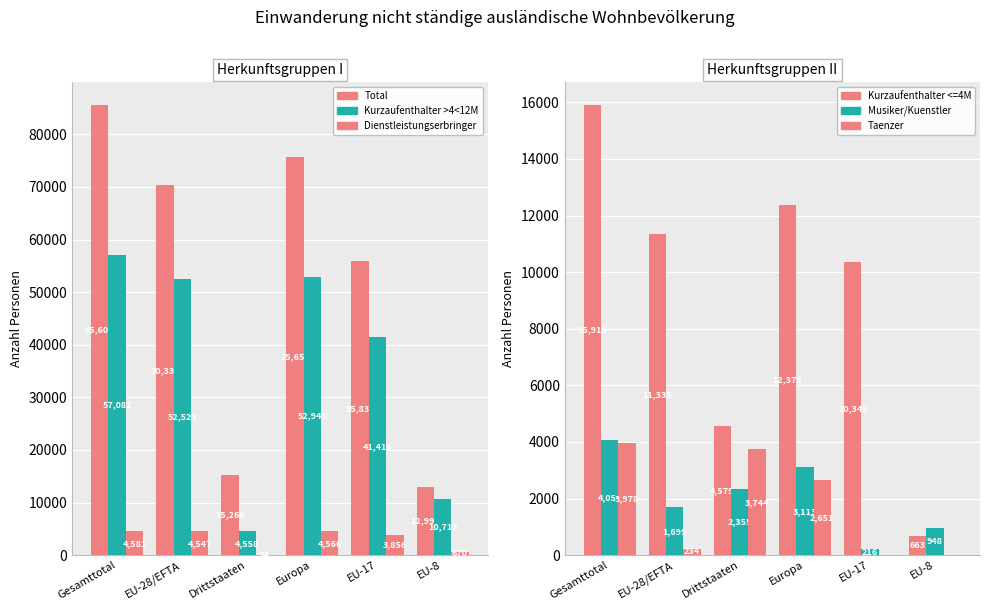

Where is Total nearest to the value 49299?

EU-17